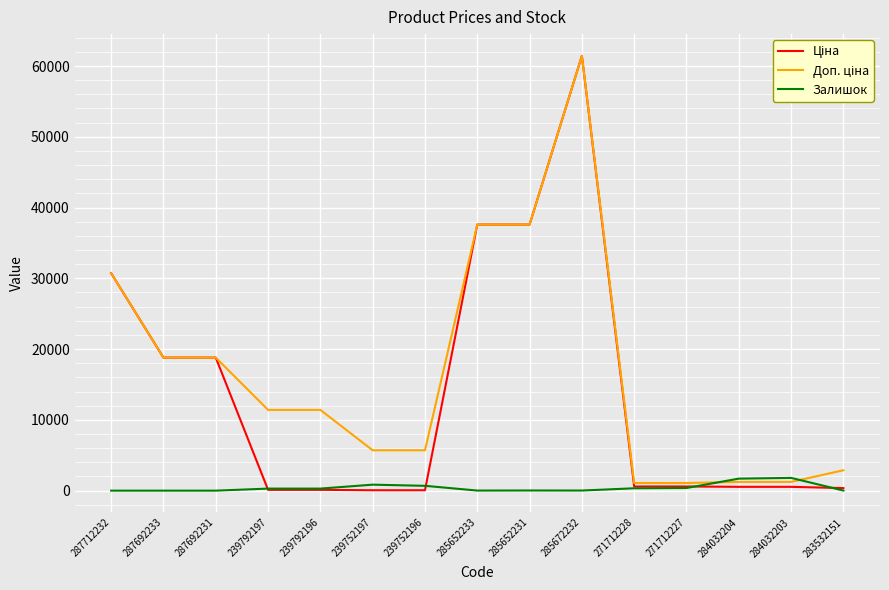

Which label corresponds to the largest value in the chart?

285672232